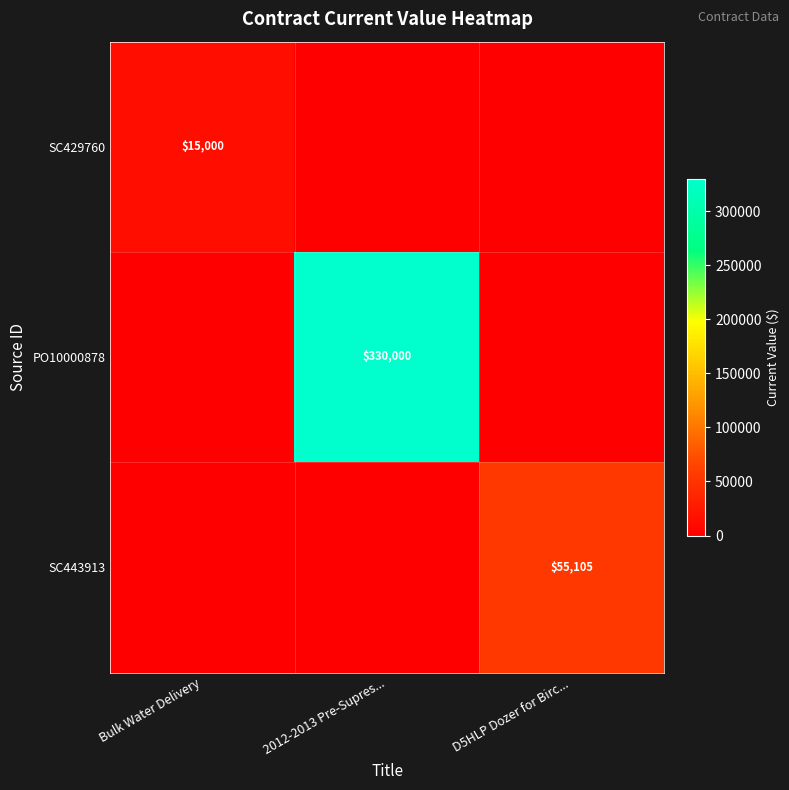

Which has a higher value, 2012-2013 Pre-Supres... or D5HLP Dozer for Birc...?

2012-2013 Pre-Supres...